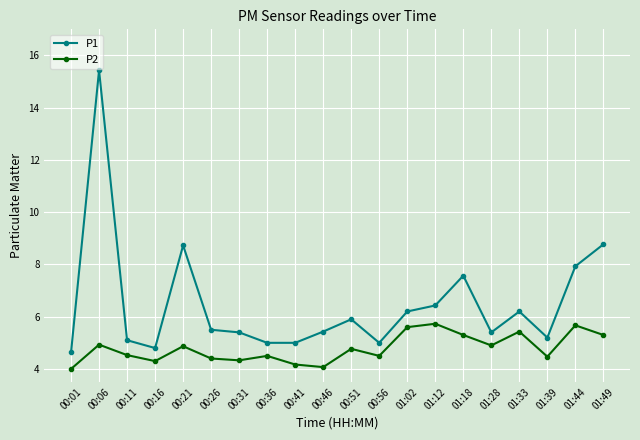

Does the chart display data point markers on the line(s)?

Yes